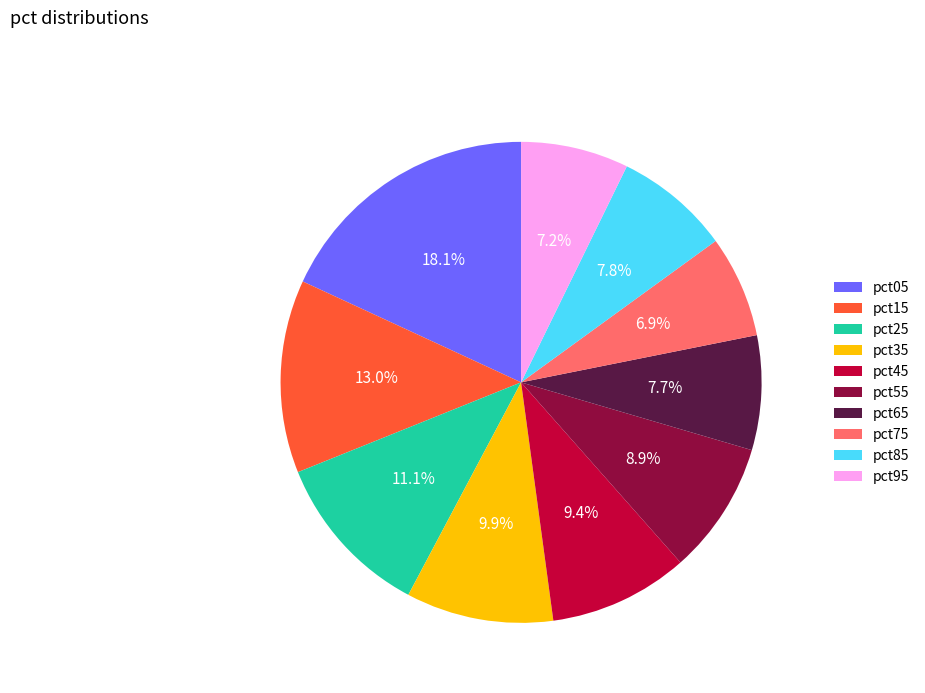

What percentage is NOT represented by pct05?

81.9%